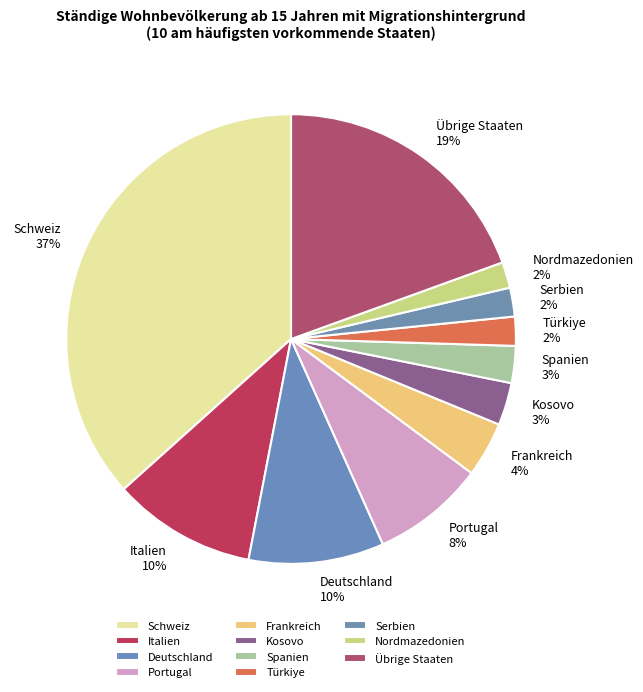

To the nearest percent, what is the difference between the Nordmazedonien and Kosovo slice percentages?

1%